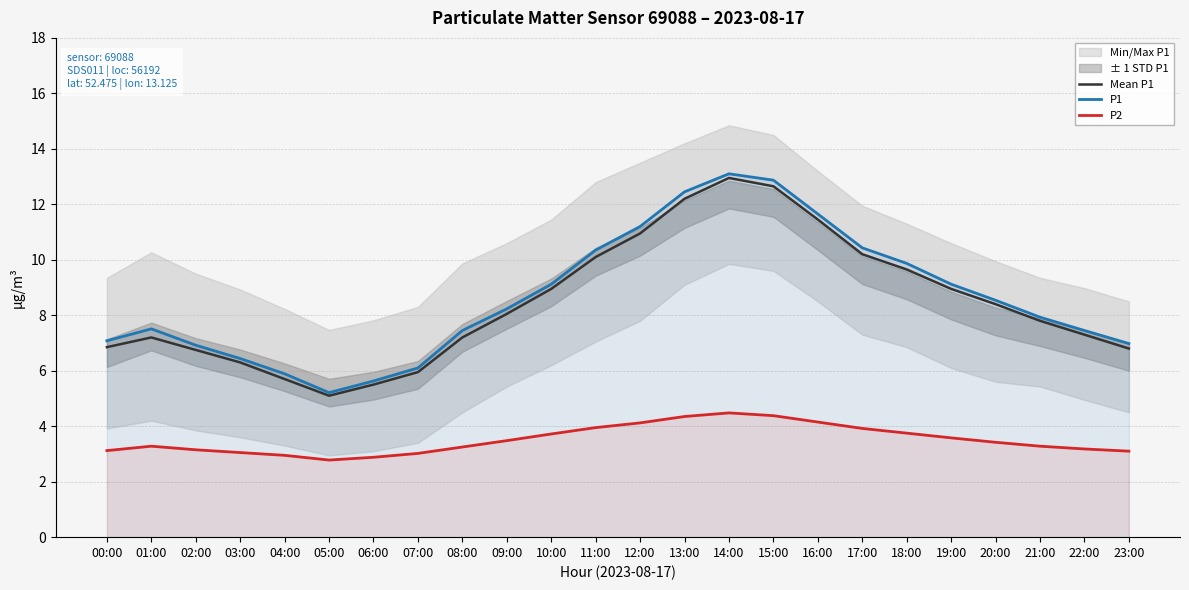

True or false: Mean P1 has a value of 8.9 at 19:00.

True